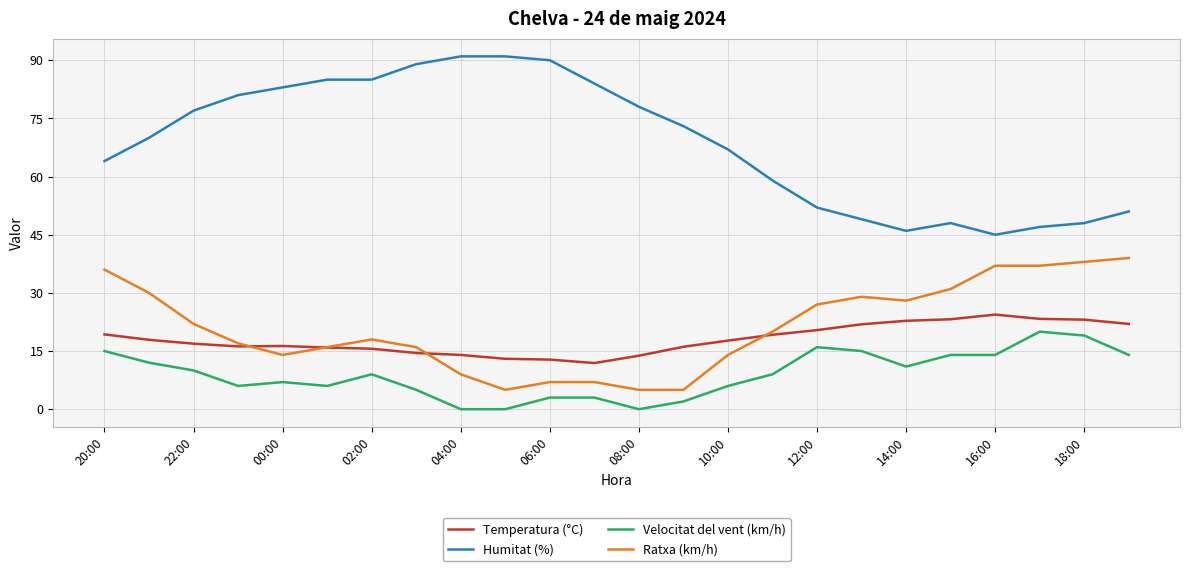

Rank the series by their maximum value, from lowest to highest.

Velocitat del vent (km/h), Temperatura (°C), Ratxa (km/h), Humitat (%)